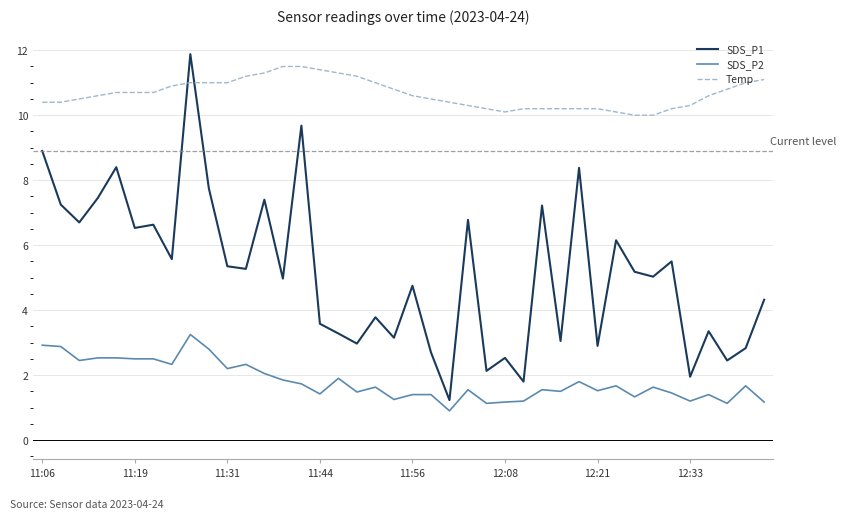

List the series in order of their overall mean, highest first.

Temp, SDS_P1, SDS_P2